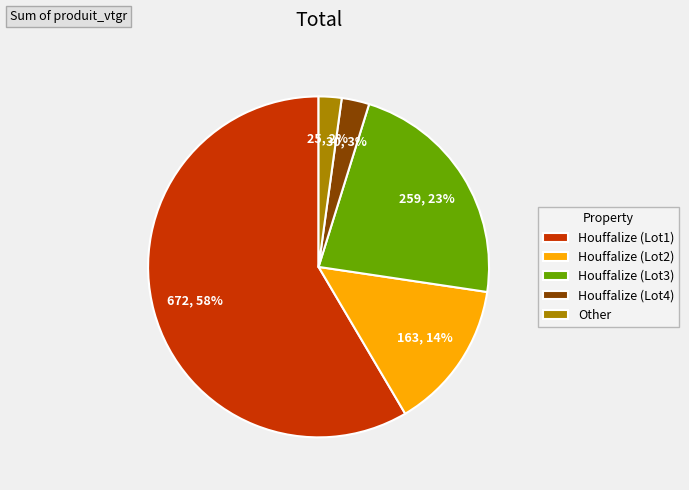

What percentage is the Houffalize (Lot3) slice, to the nearest percent?

23%